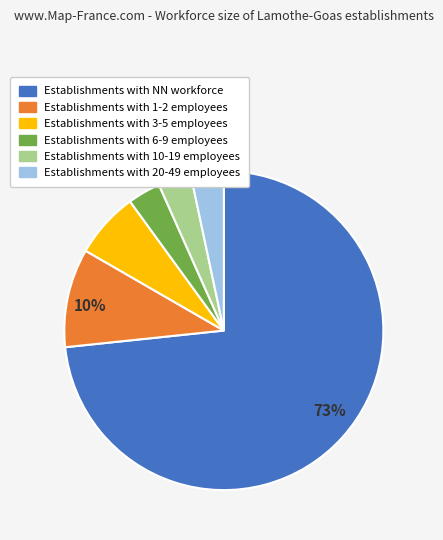

Count the number of slices in the pie.

6